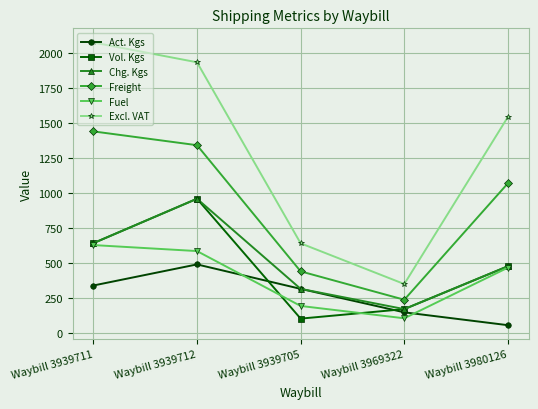

Between Waybill 3939705 and Waybill 3969322, which series saw the biggest shift?

Excl. VAT